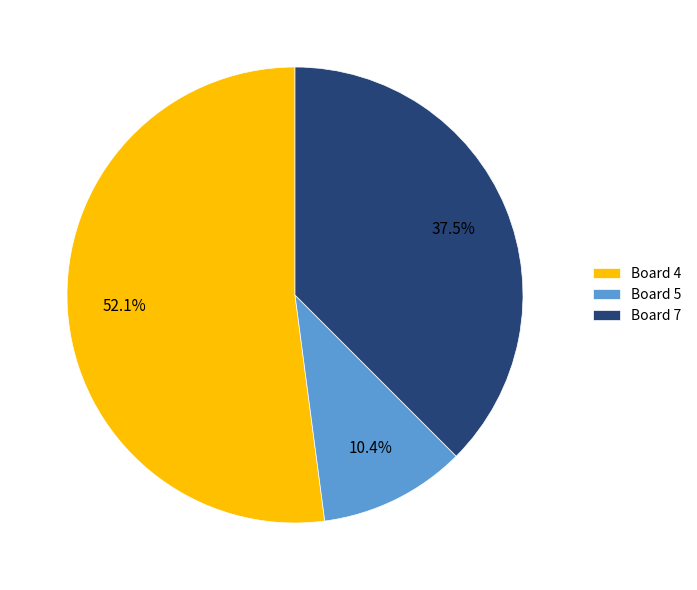

Is the sum of Board 7 and Board 5 greater than half?

No